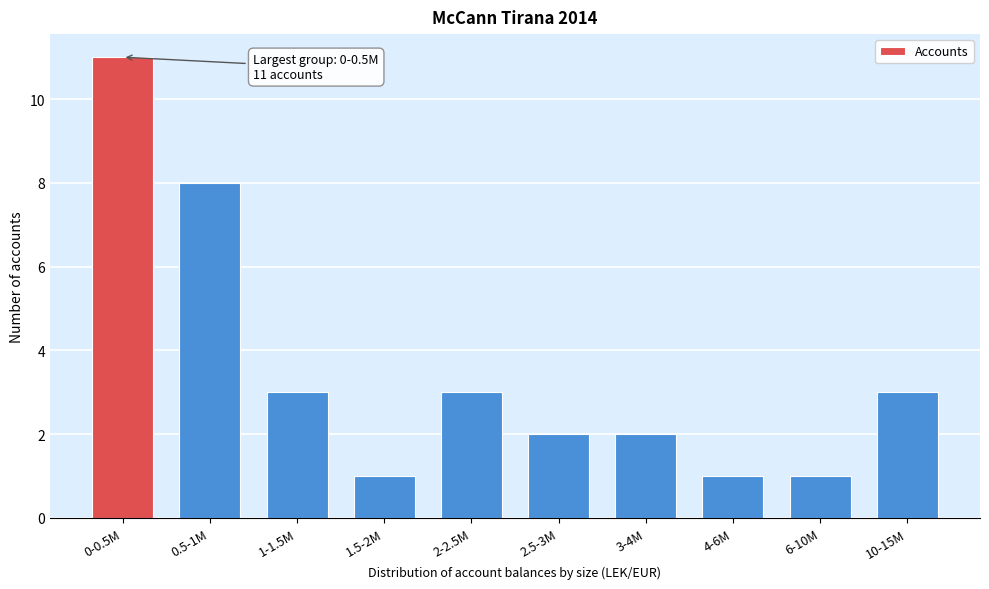

Reading left to right, extract all data points from this chart.

11	8	3	1	3	2	2	1	1	3